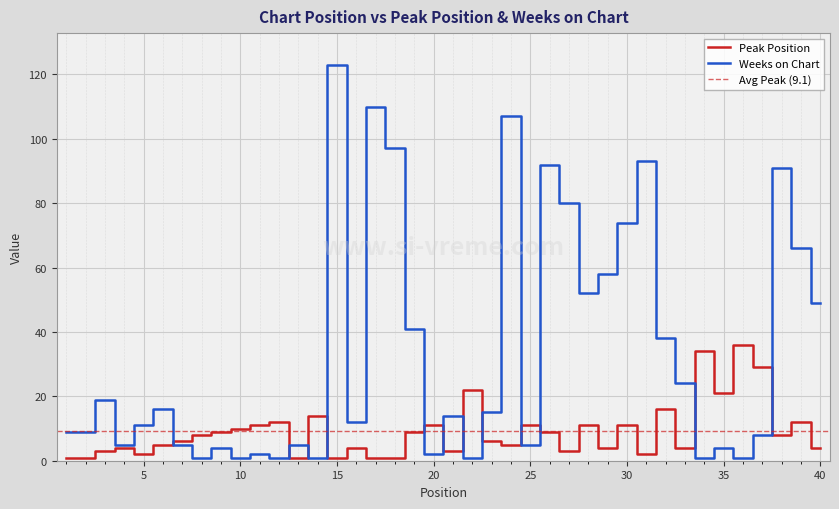

What is the difference between the maximum and second lowest values in the Weeks on Chart series?

122